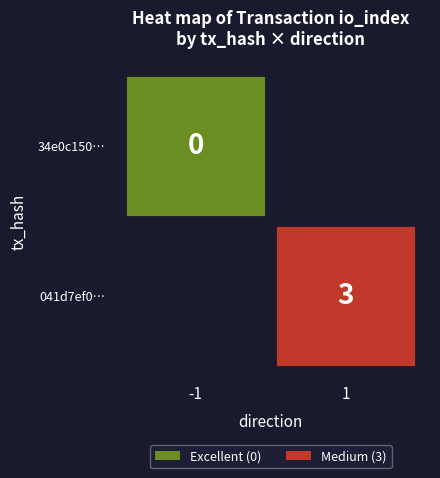

The value of 041d7ef0... at io_index is 3. True or false?

True